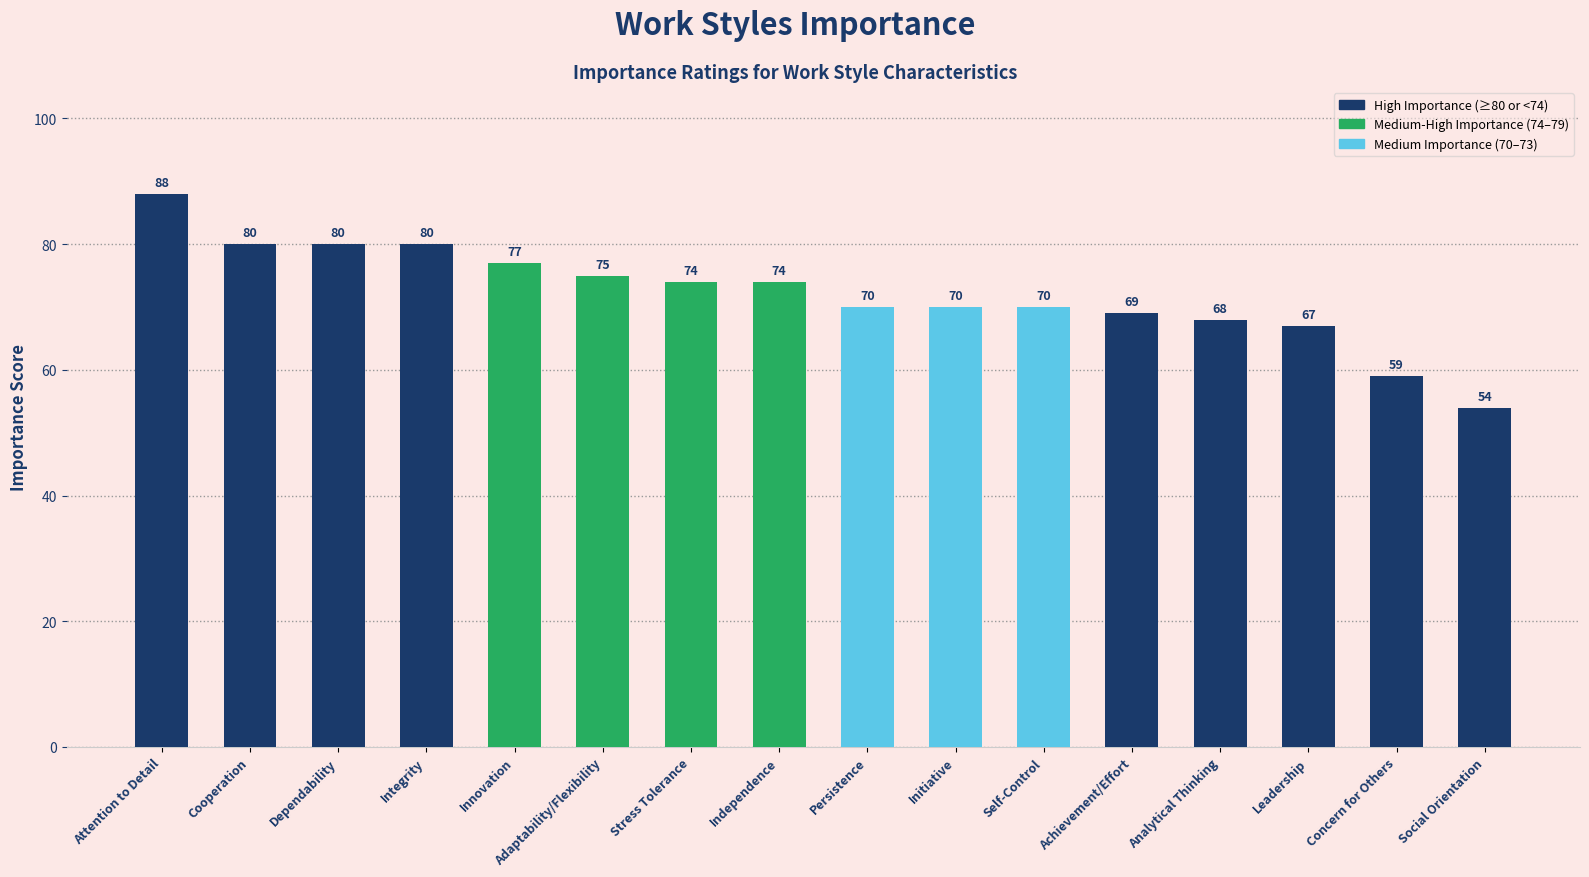

Reading left to right, extract all data points from this chart.

88	80	80	80	77	75	74	74	70	70	70	69	68	67	59	54